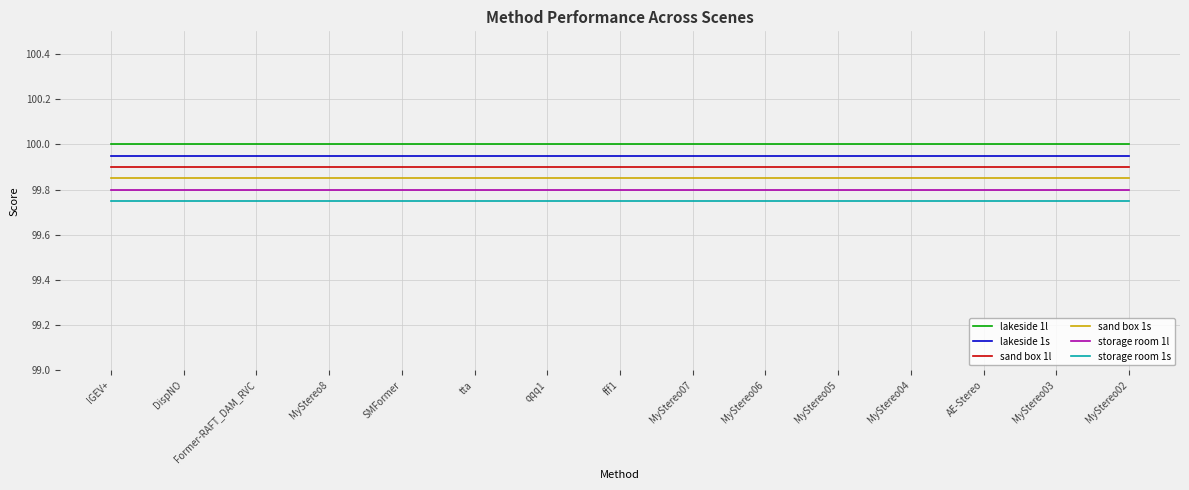

The value of sand box 1s at SMFormer is 99.8. True or false?

True